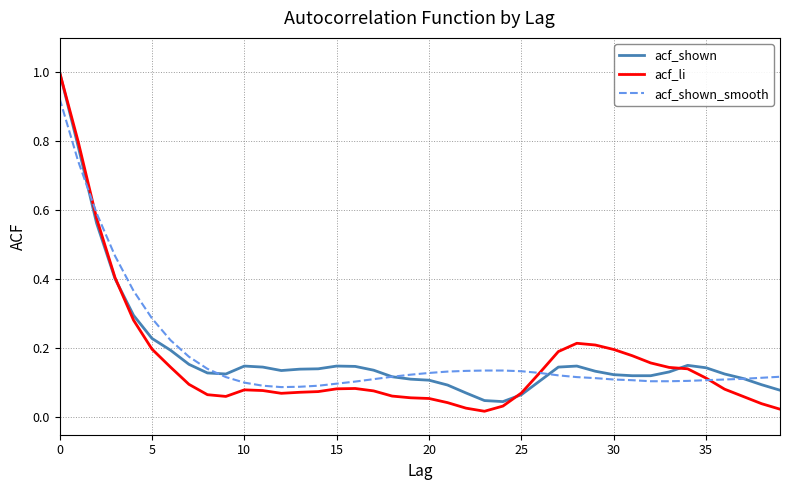

What are all the series names shown in the legend?

acf_shown, acf_li, acf_shown_smooth